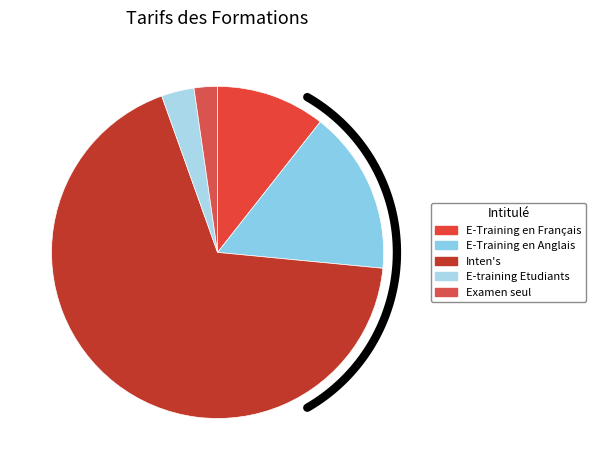

To the nearest percent, what is the average slice percentage?

20%